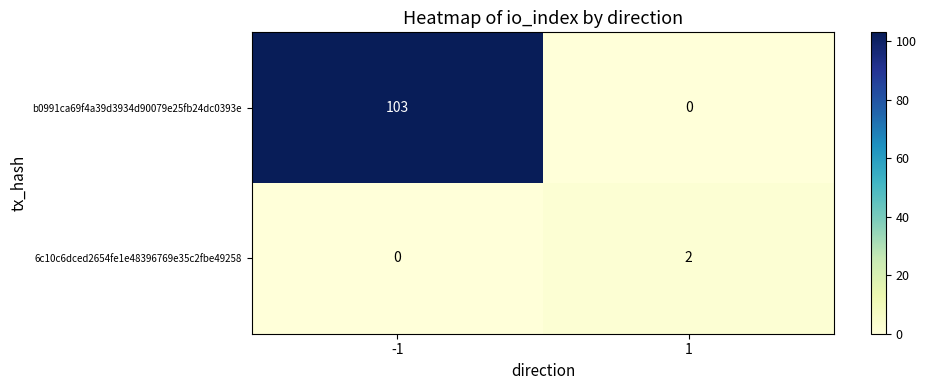

What is the difference between the maximum and minimum values in the b0991ca69f4a39d3934d90079e25fb24dc0393e series?

103